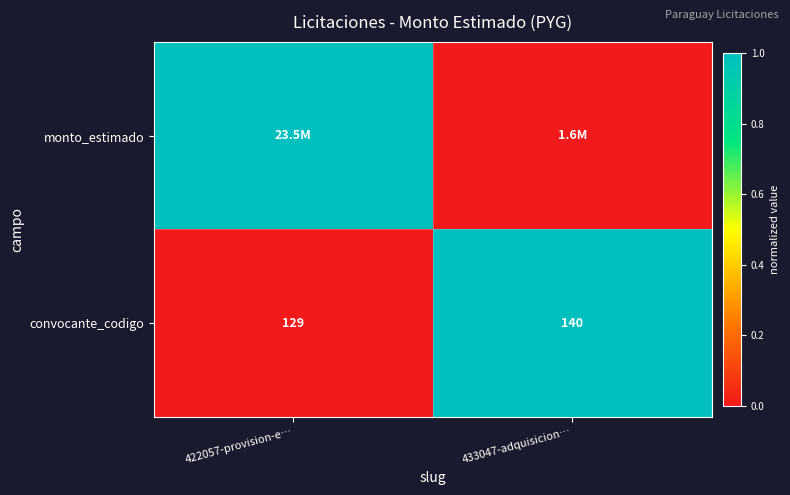

Which has a higher value, 433047-adquisicion… or 422057-provision-e…?

433047-adquisicion…